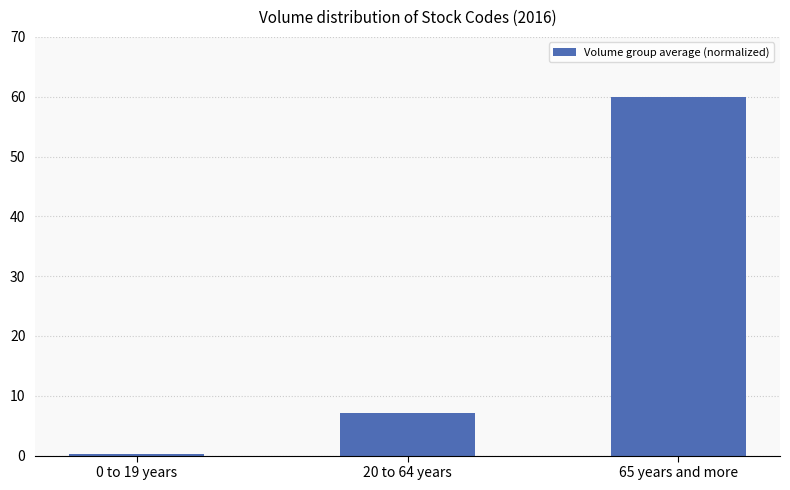

The chart shows a value of 3.8 at 20 to 64 years. True or false?

False